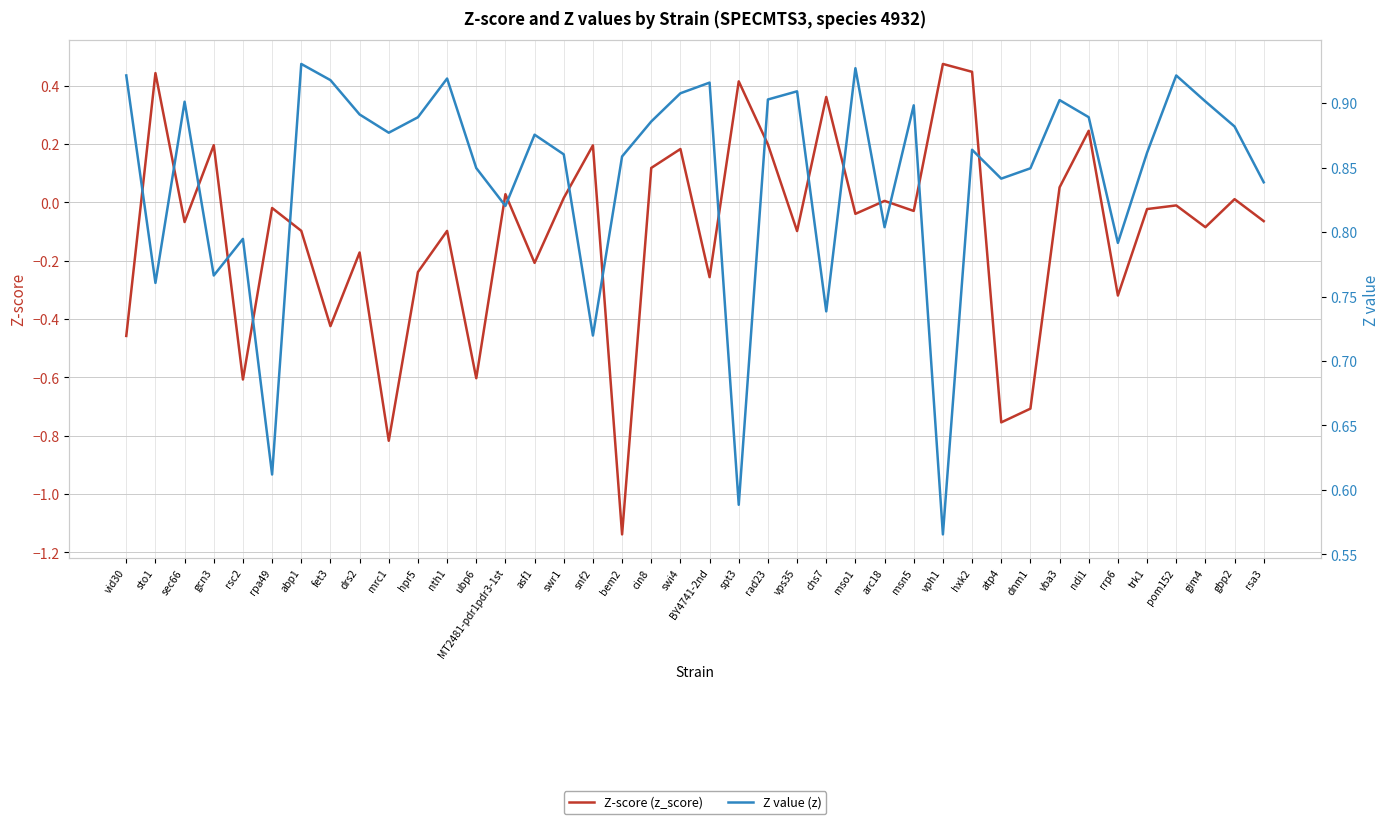

What is the total value across all series at MT2481-pdr1pdr3-1st?

0.8